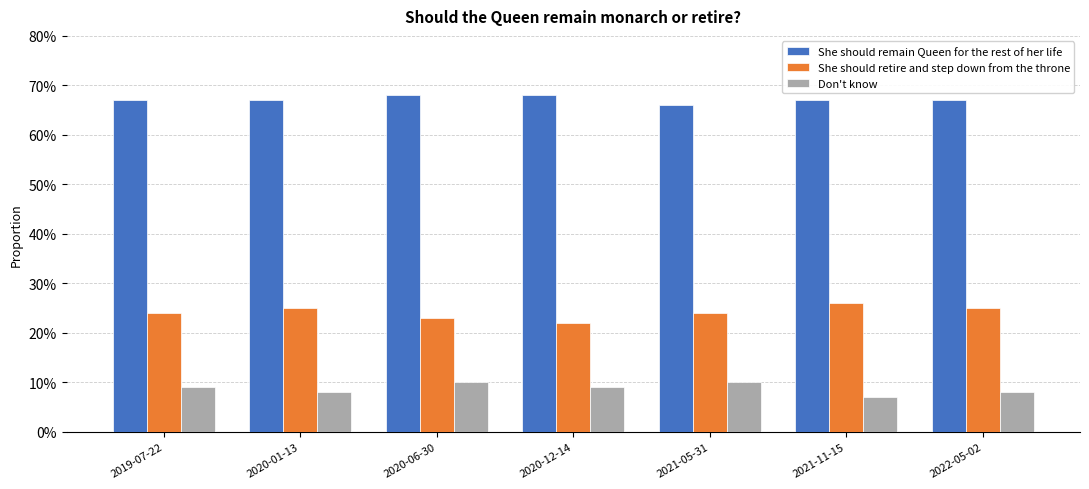

At 2019-07-22, list the series in order from largest to smallest.

She should remain Queen for the rest of her life, She should retire and step down from the throne, Don't know